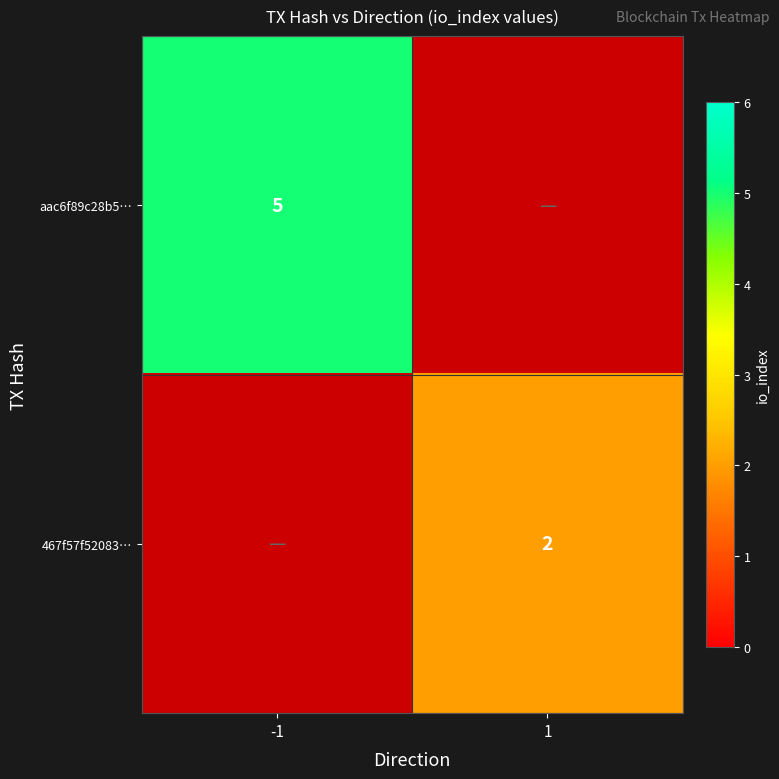

Is it true that aac6f89c28b5… equals 5 at -1?

True